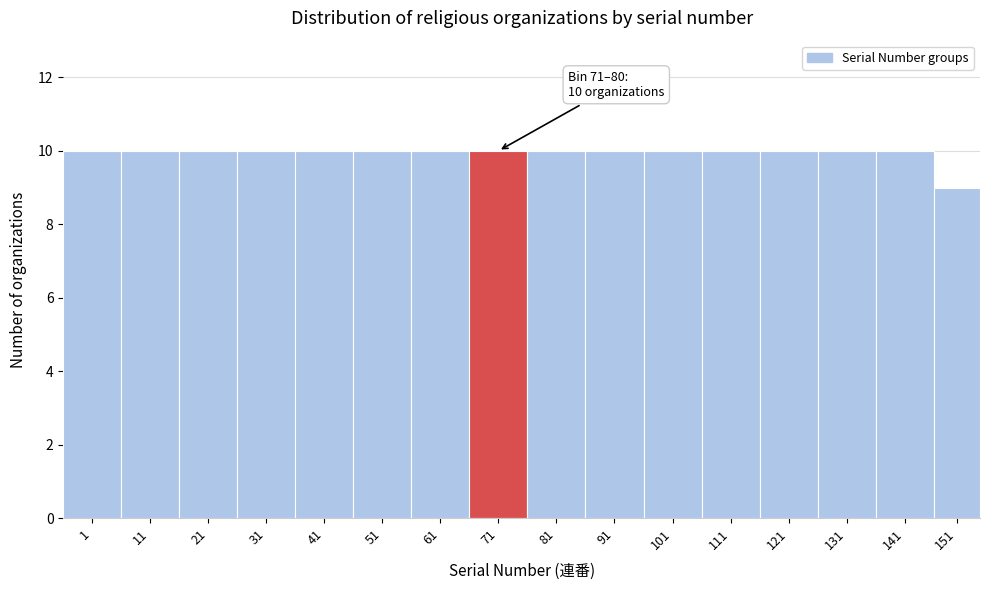

Reading left to right, extract all data points from this chart.

1=10	11=10	21=10	31=10	41=10	51=10	61=10	71=10	81=10	91=10	101=10	111=10	121=10	131=10	141=10	151=9